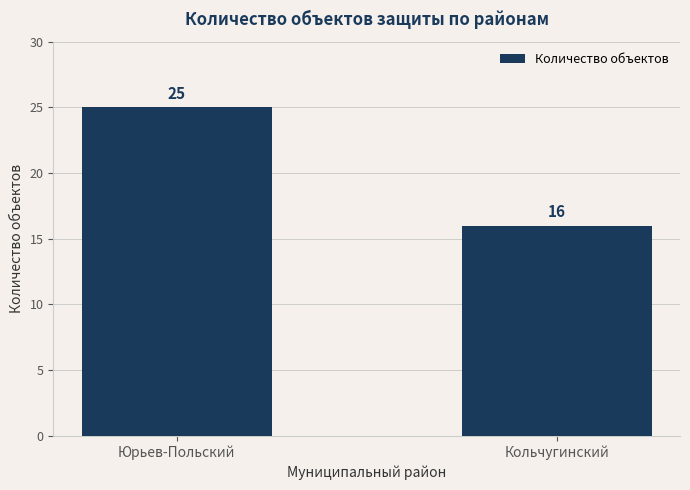

The chart shows a value of 39 at Юрьев-Польский. True or false?

False